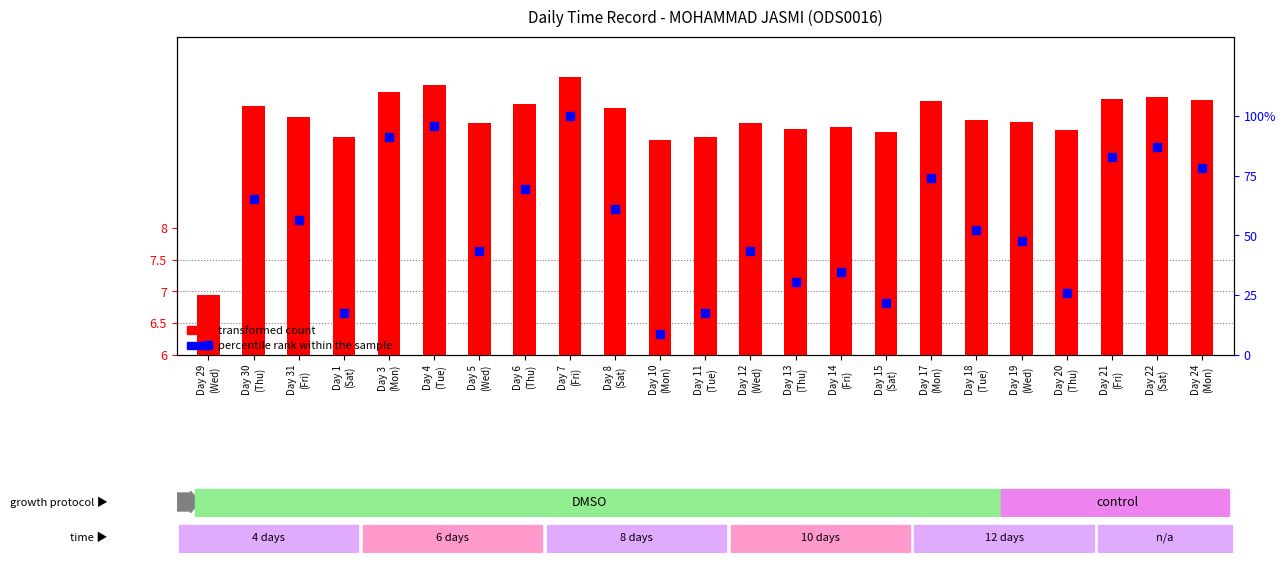

Which series contains the highest Y value?

percentile rank within the sample